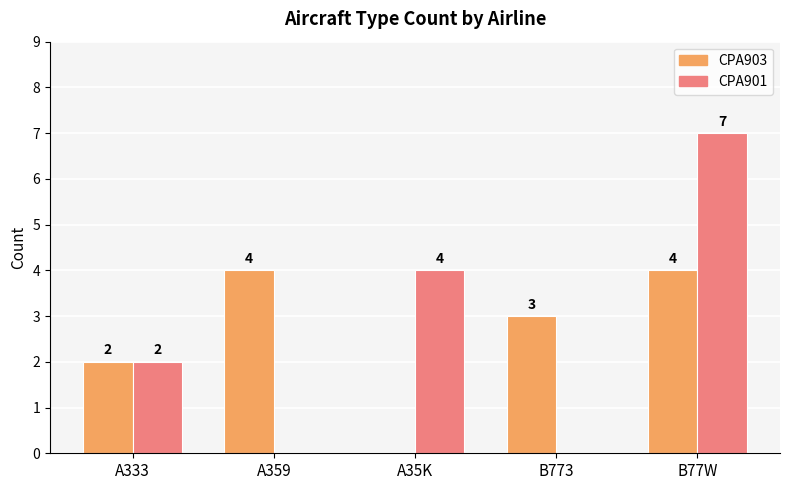

What is the average value of the CPA901 series?

3